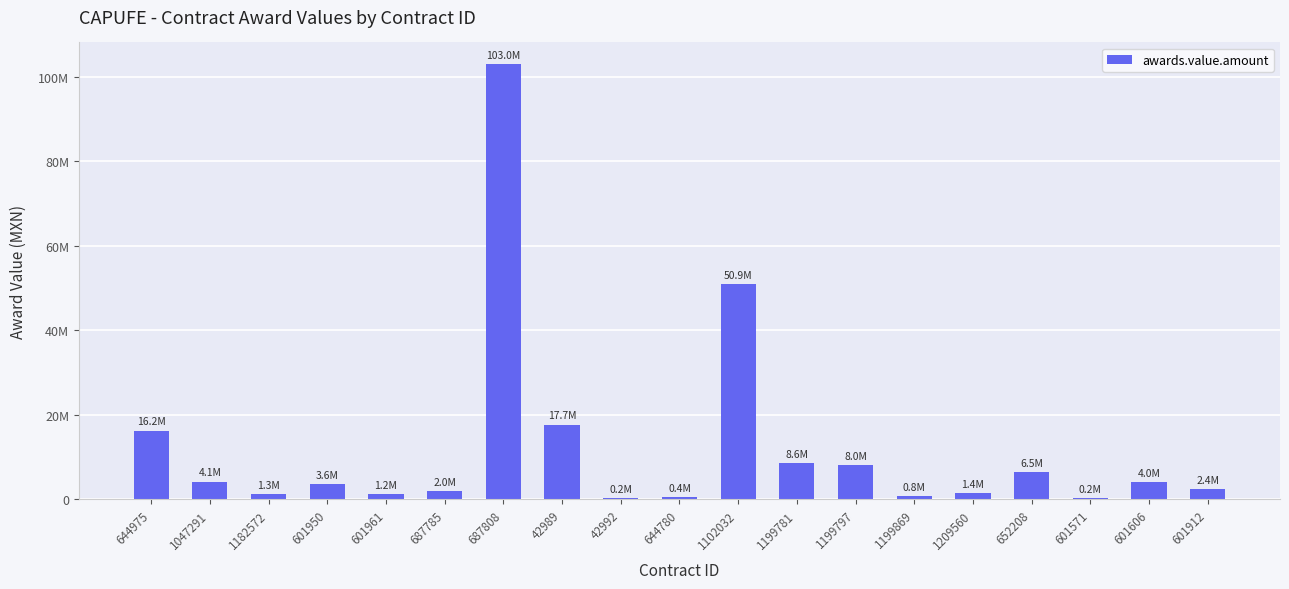

How many bars are there in total?

19